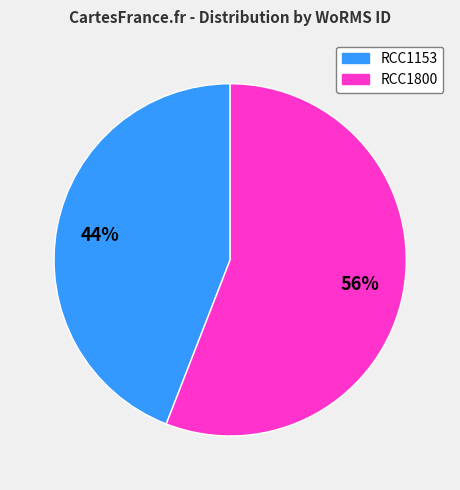

Which slice is the smallest?

RCC1153